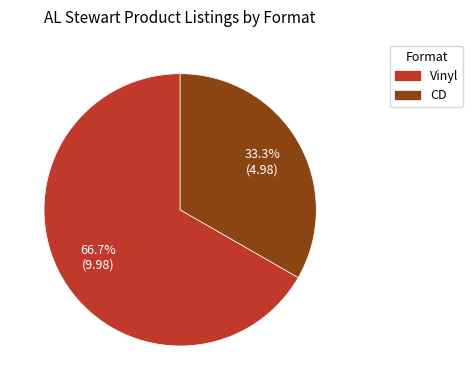

To the nearest percent, what is the difference between the largest and smallest slice percentages?

33%